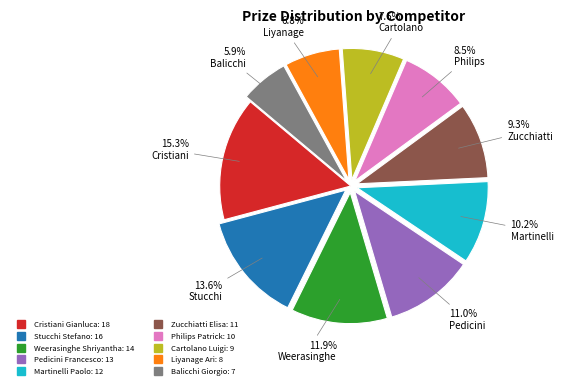

The Cartolano Luigi slice represents 8% of the pie. True or false?

True